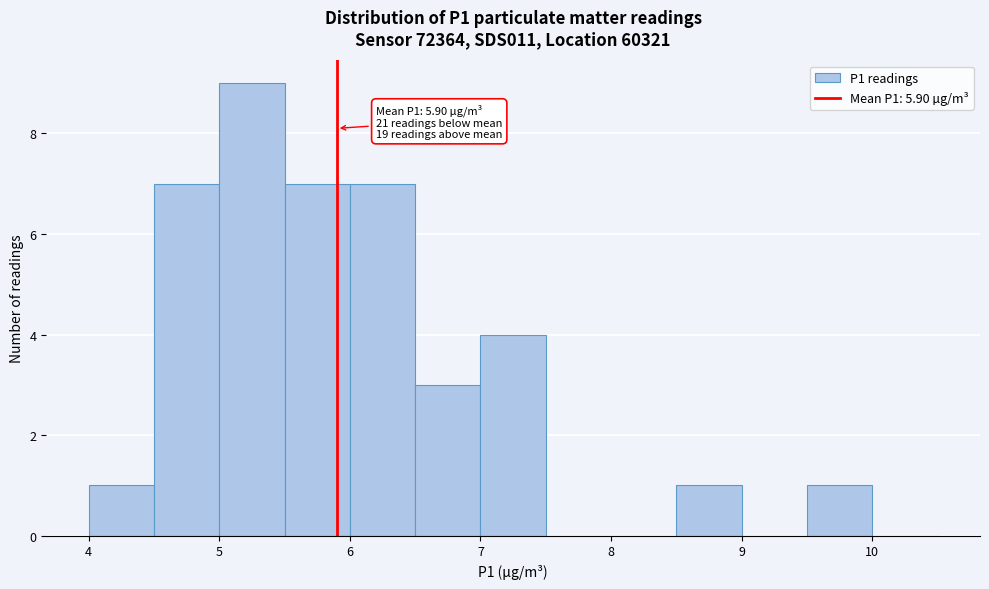

Over which range of the x-axis is the bar tallest?

5.0 to 5.5